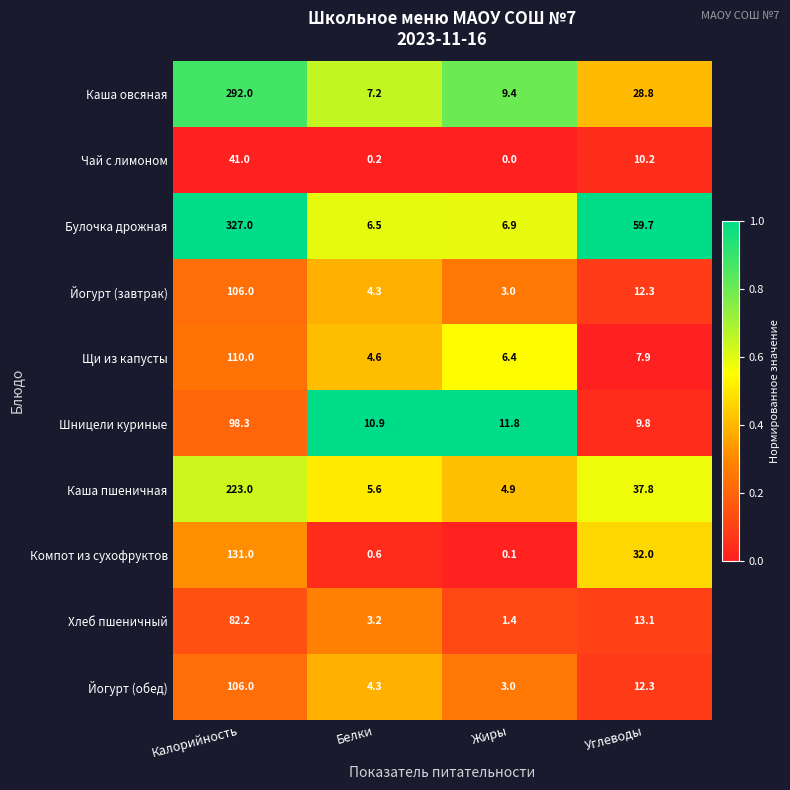

Which series has the largest range (max minus min)?

Булочка дрожная